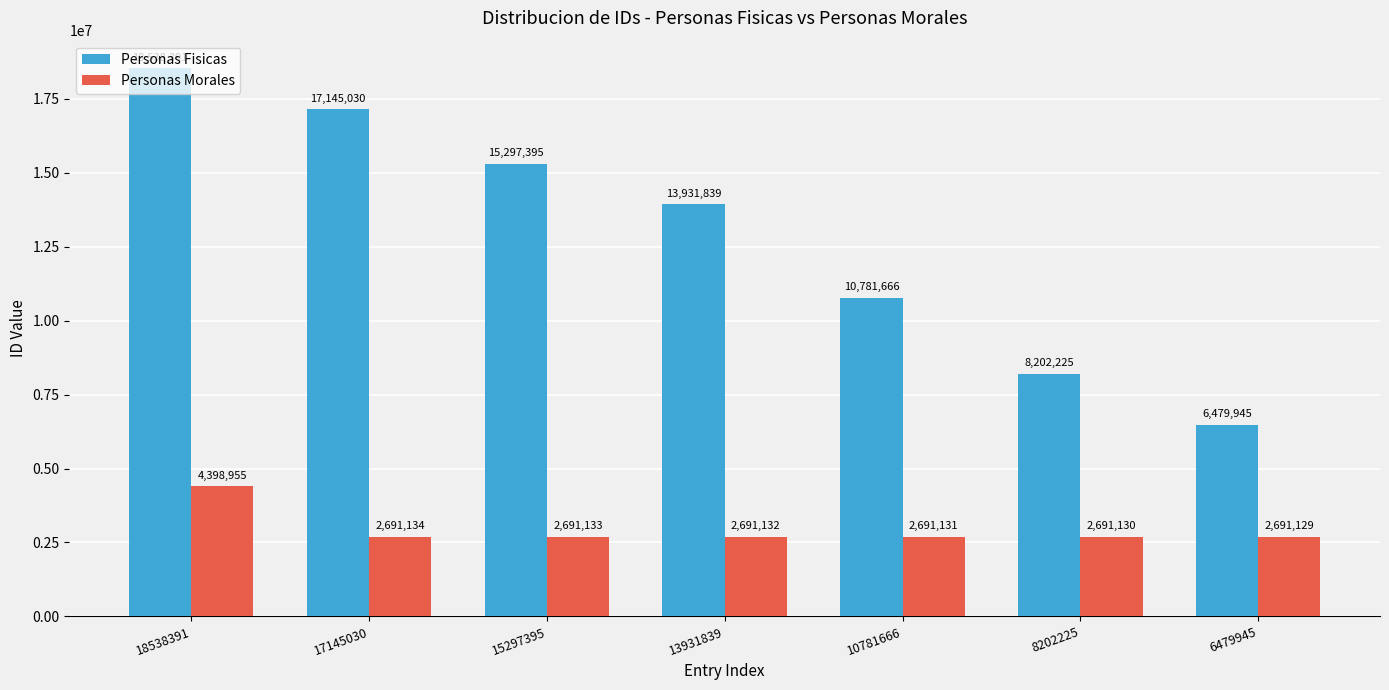

Does the chart contain stacked bars?

No